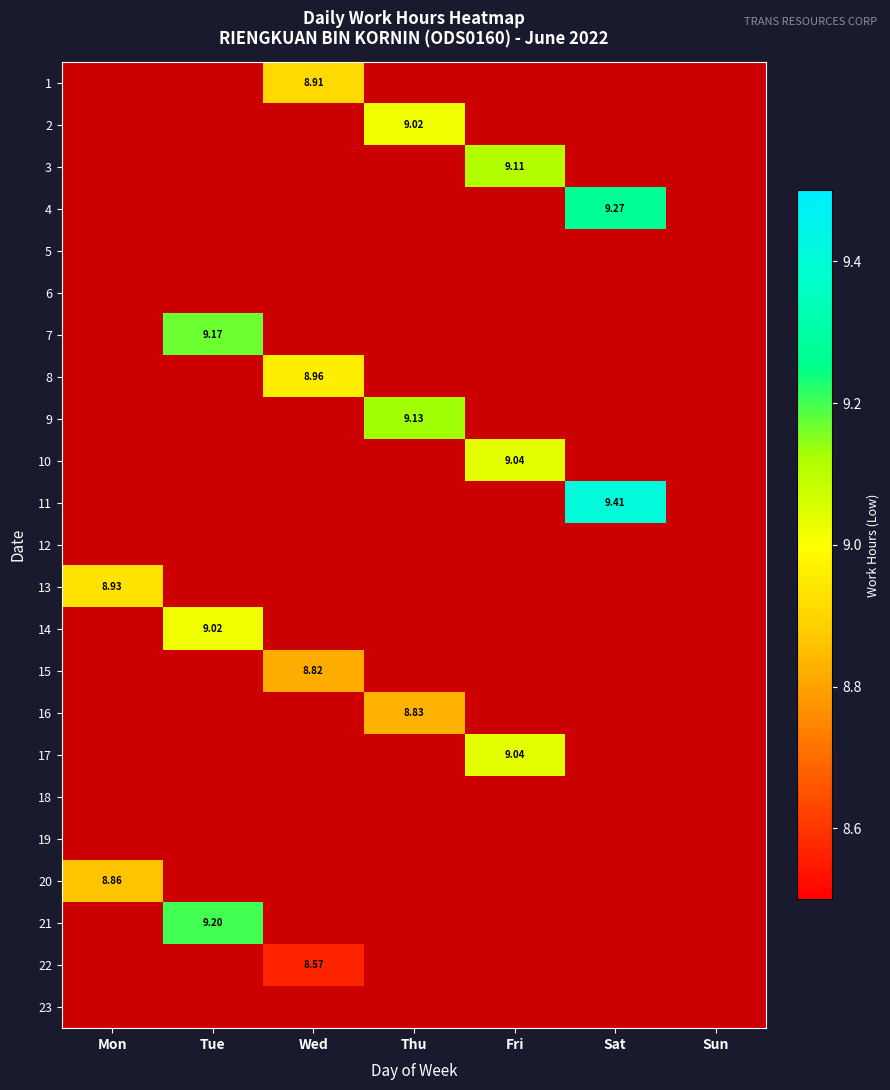

Rank the series at Thu from highest to lowest value.

9, 2, 16, 1, 3, 4, 5, 6, 7, 8, 10, 11, 12, 13, 14, 15, 17, 18, 19, 20, 21, 22, 23